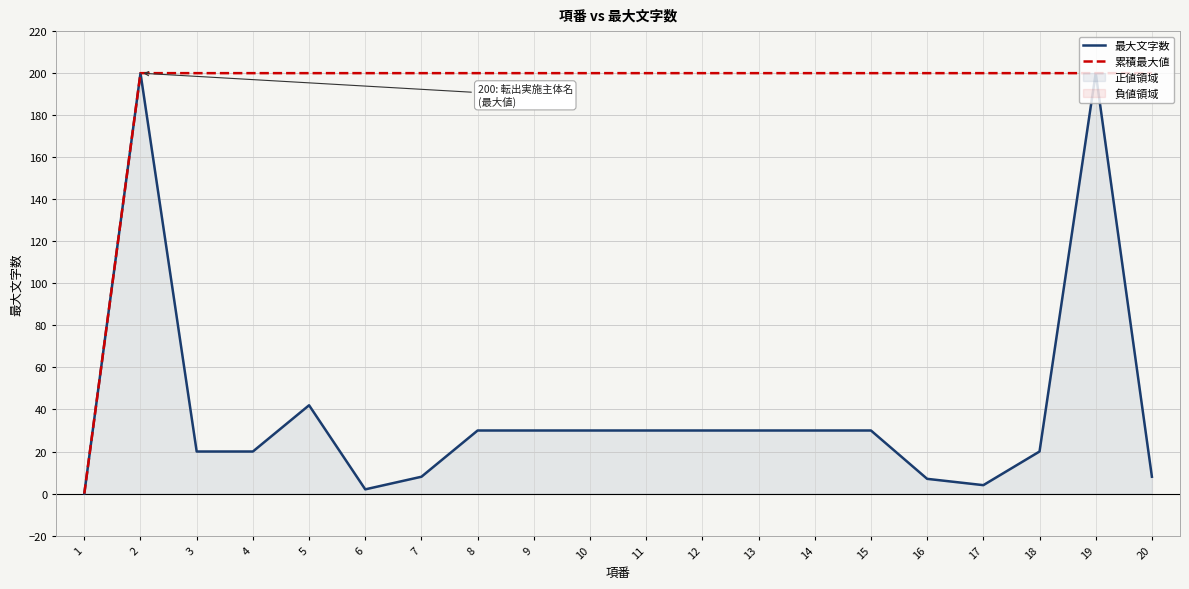

True or false: 累積最大値 and 最大文字数 intersect in this chart.

False